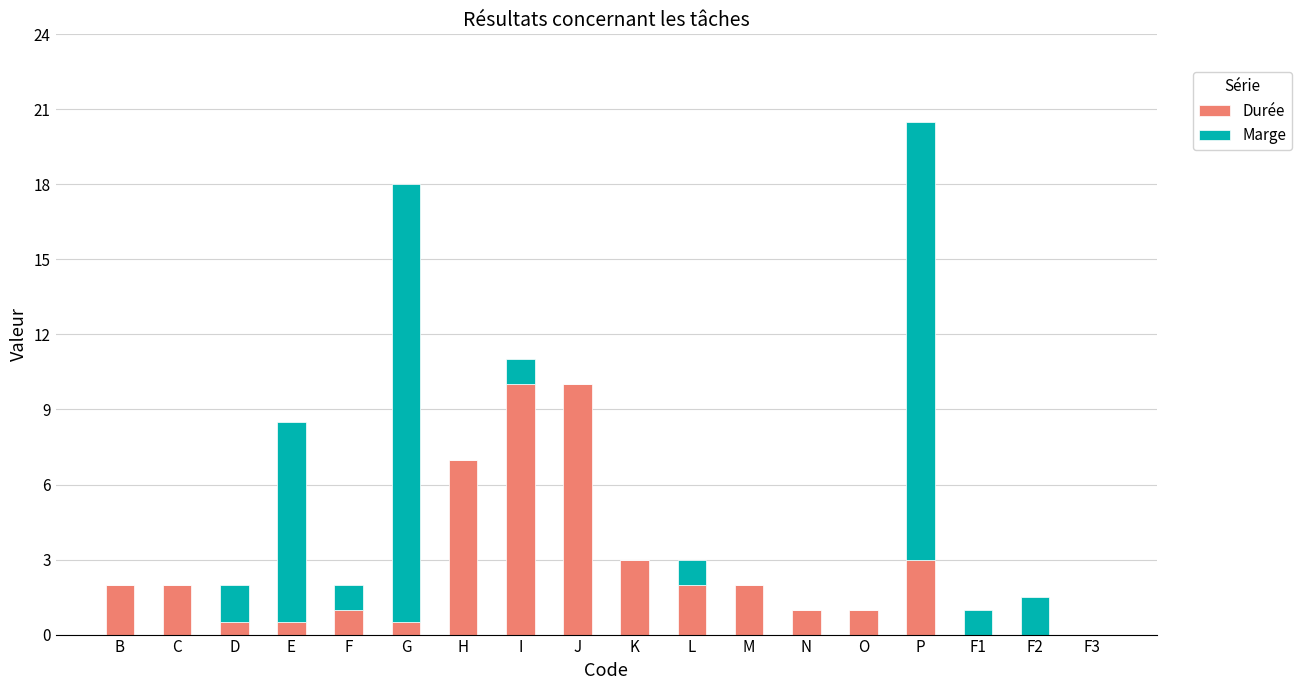

Count the number of categories in the chart.

18